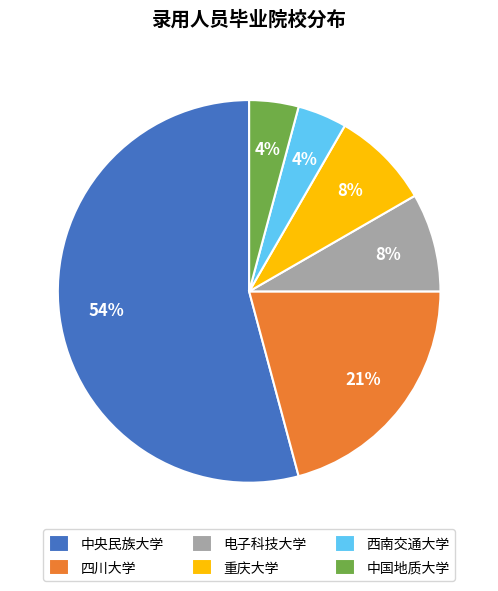

To the nearest percent, what percentage of the pie is 中国地质大学?

4%